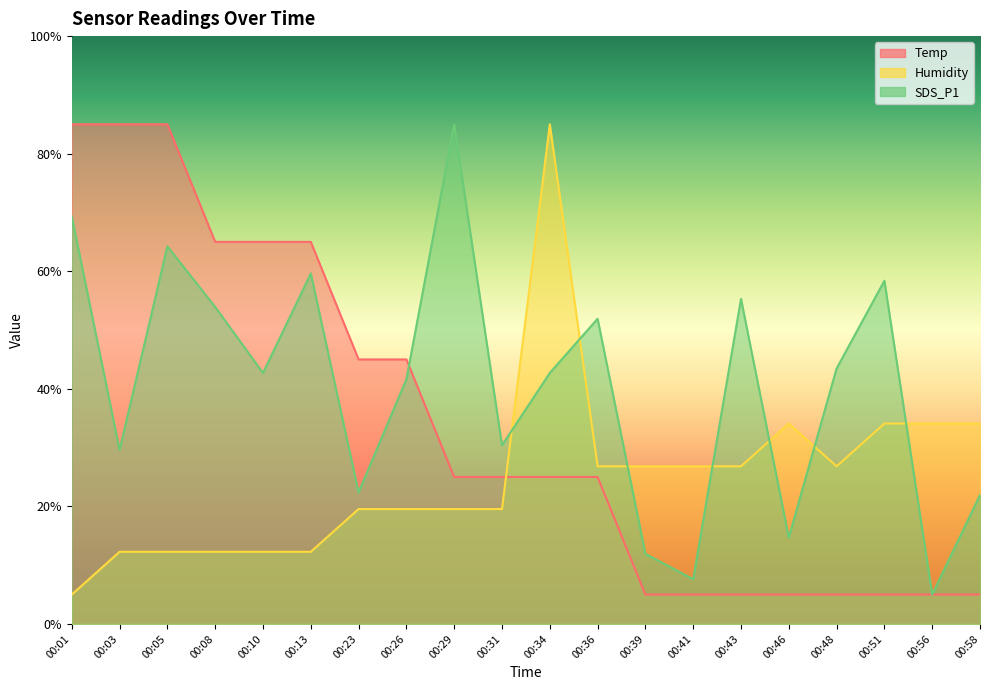

What is the spread (max minus min) of values at 00:43?

50.3